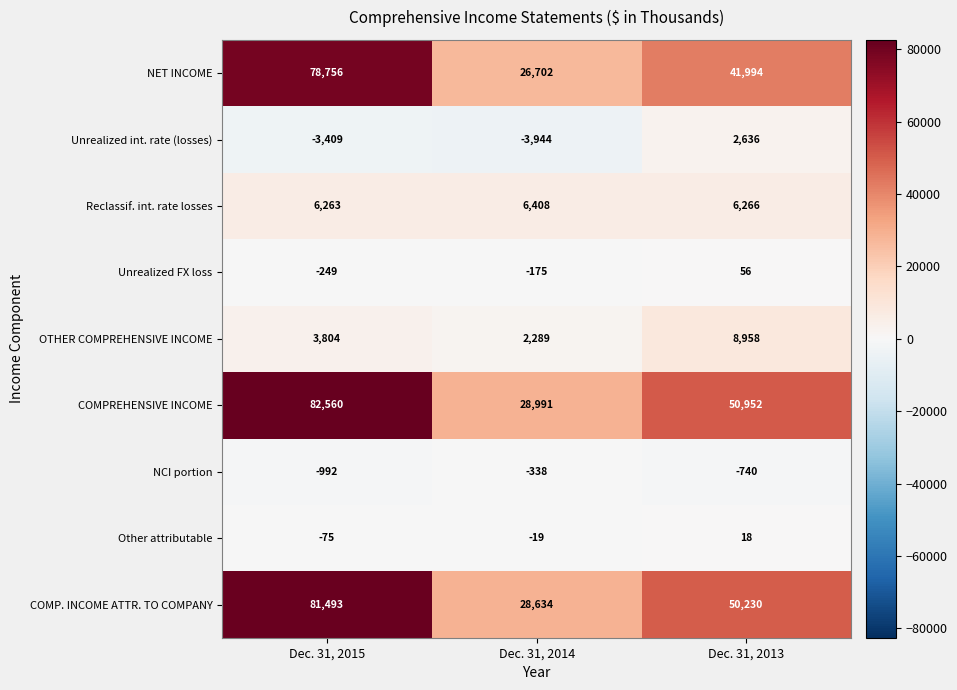

Between Dec. 31, 2015 and Dec. 31, 2014, which series saw the biggest shift?

COMPREHENSIVE INCOME